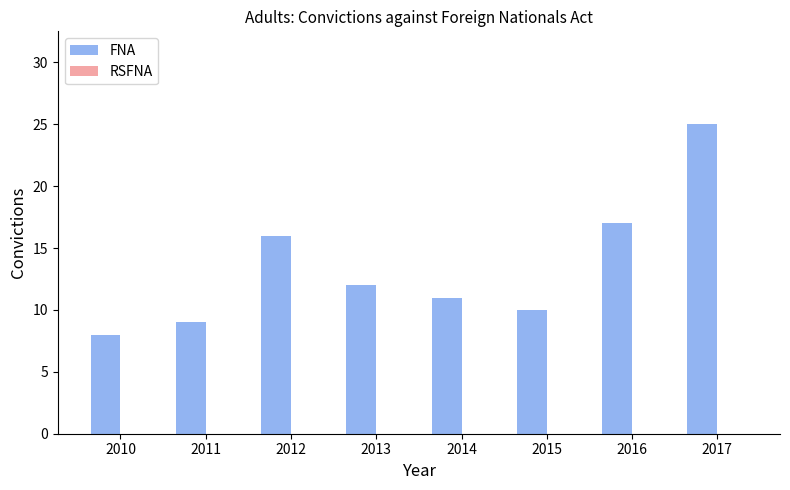

True or false: the data shows 4 at 2010.

False